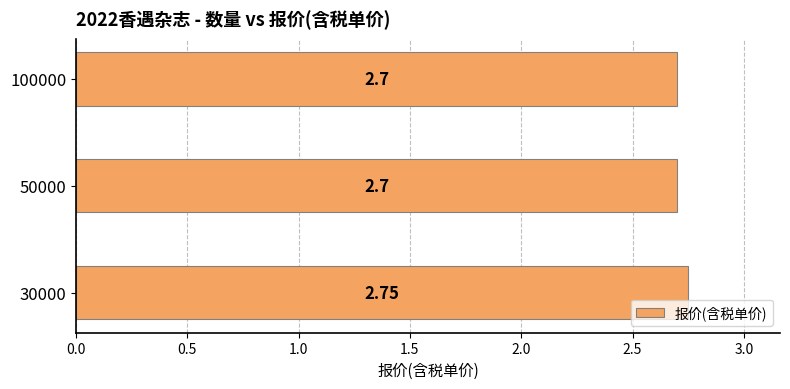

Approximately how many times larger is the value at 50000 compared to 30000?

1.0